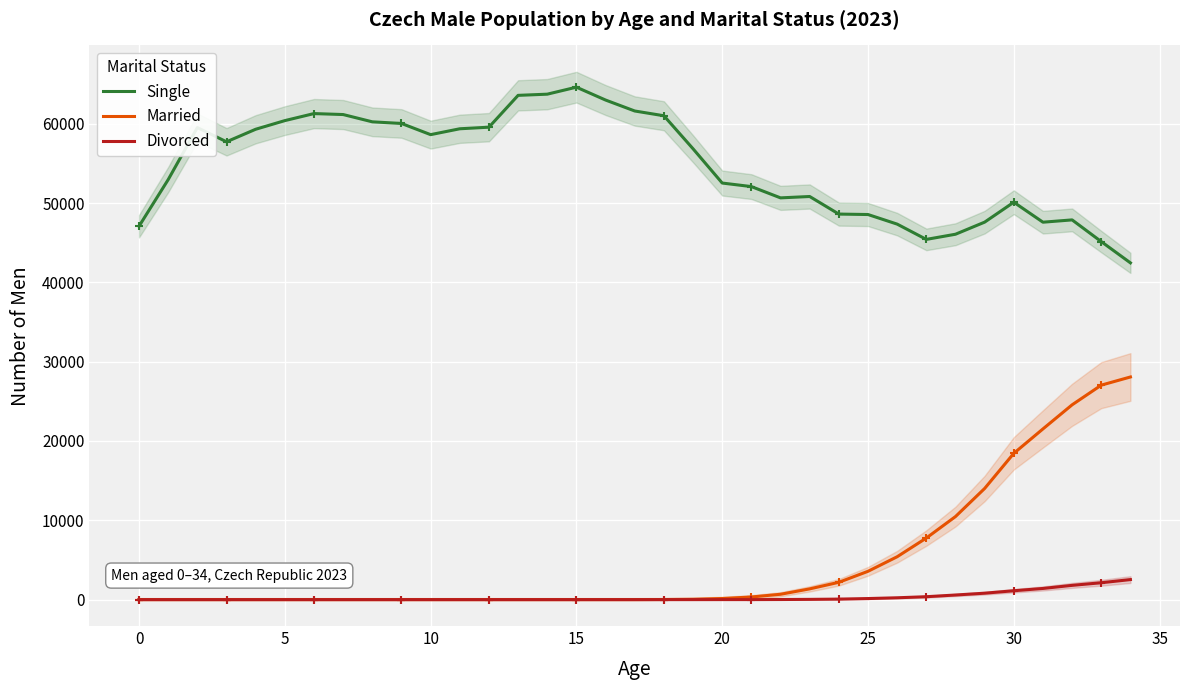

What is the lowest value of the Single series?

42454